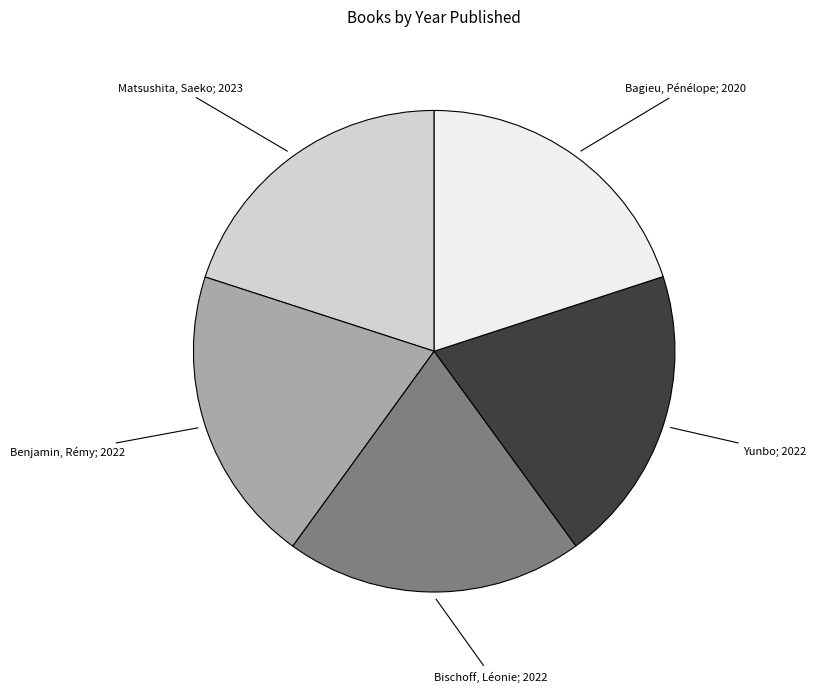

Does any single category account for the majority?

No